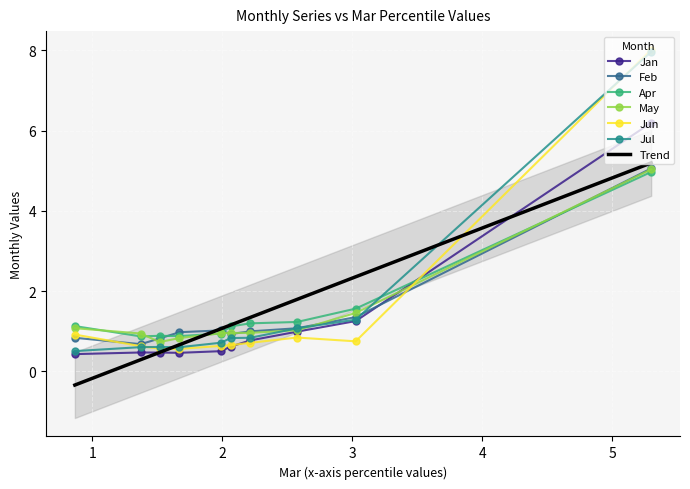

What is the approximate value of Jul at pct25?

1.1